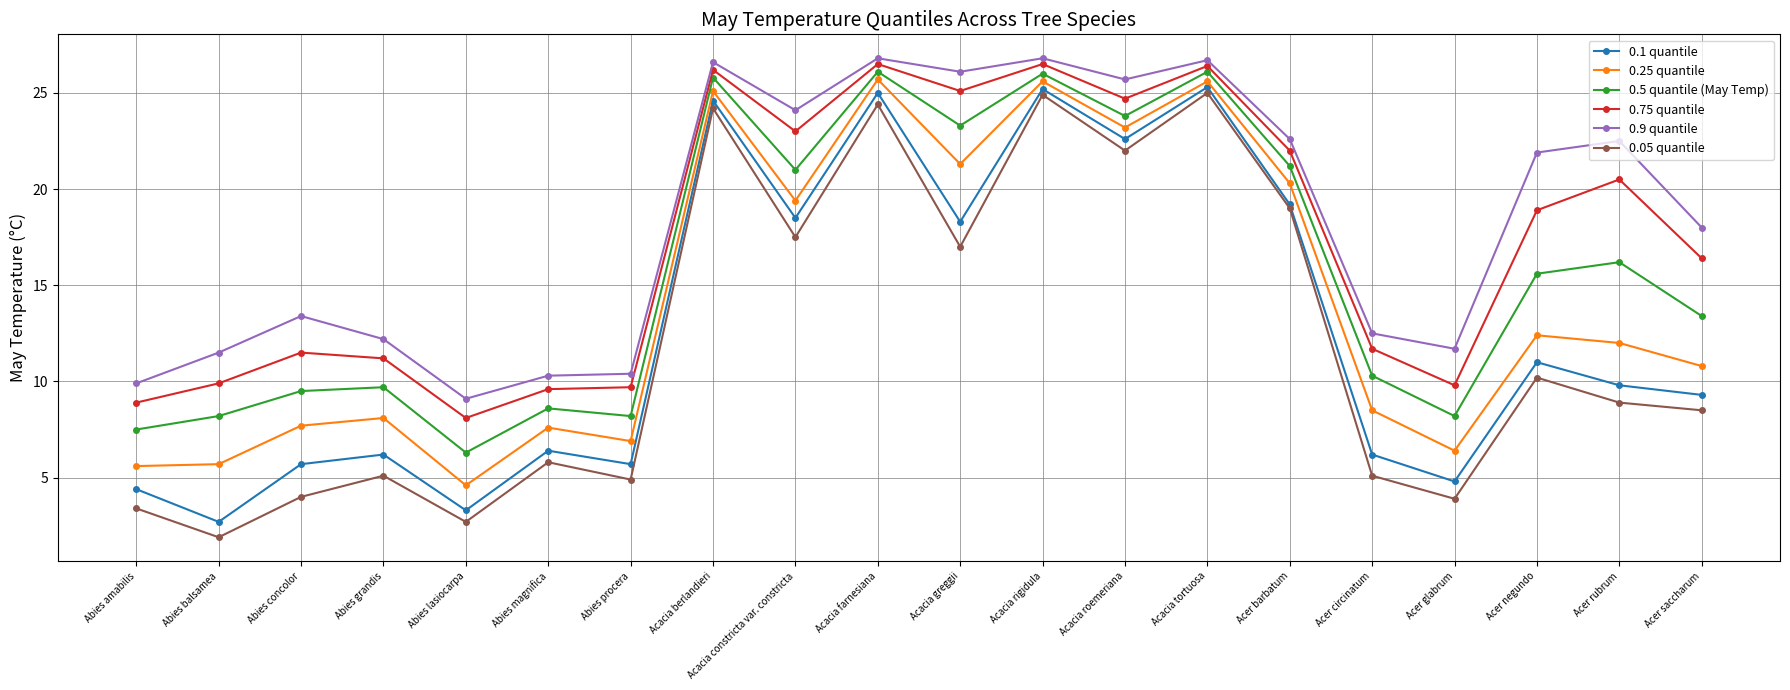

Which series has the largest total across all categories?

0.9 quantile